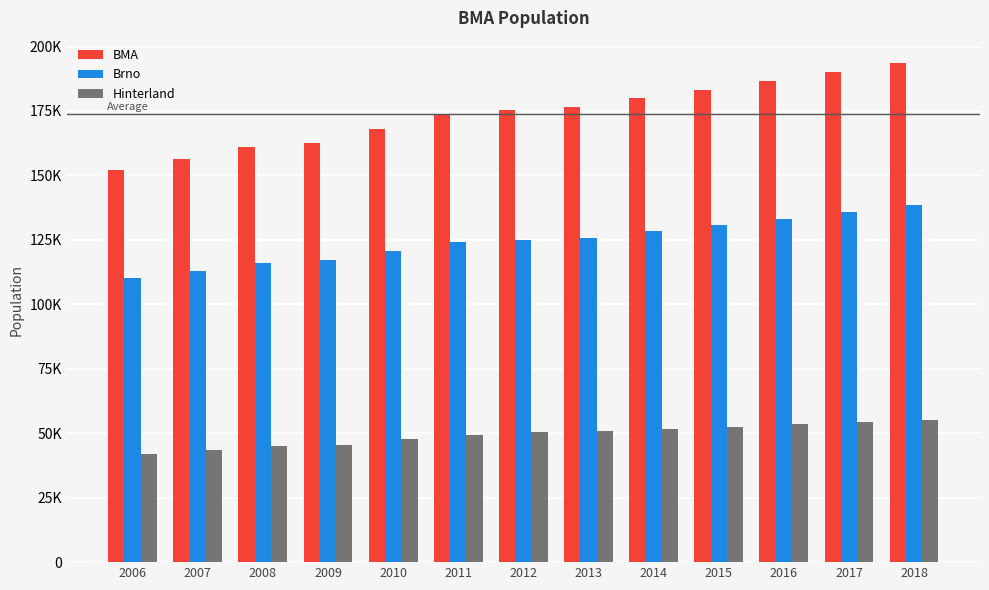

Which series changed the most between 2012 and 2018?

BMA